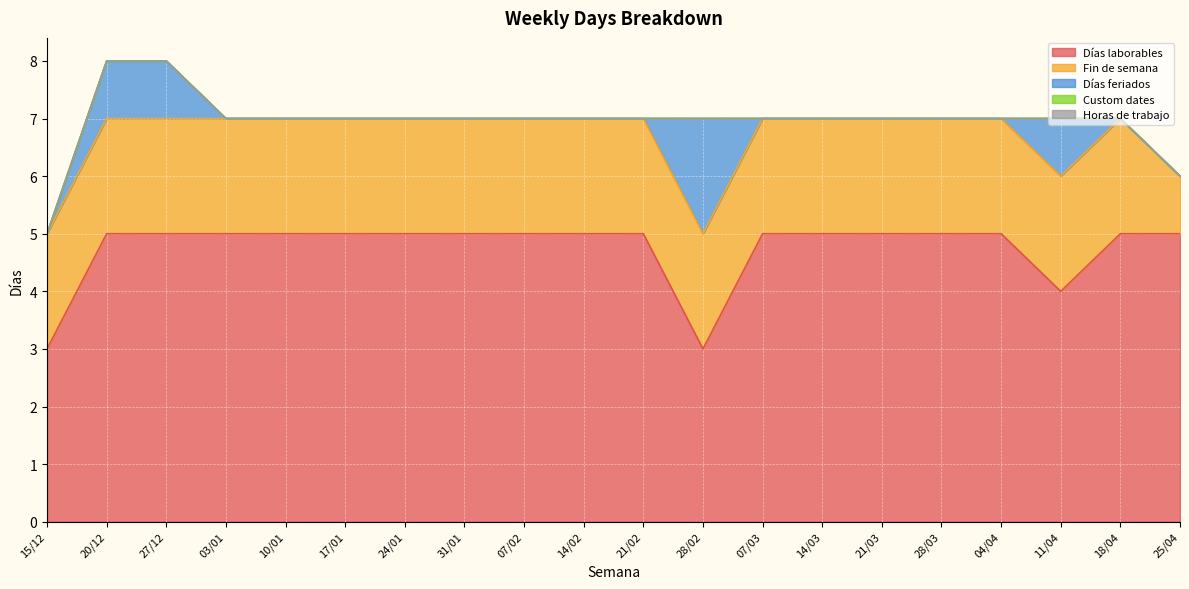

Rank the series by their maximum value, from highest to lowest.

Días laborables, Fin de semana, Días feriados, Custom dates, Horas de trabajo